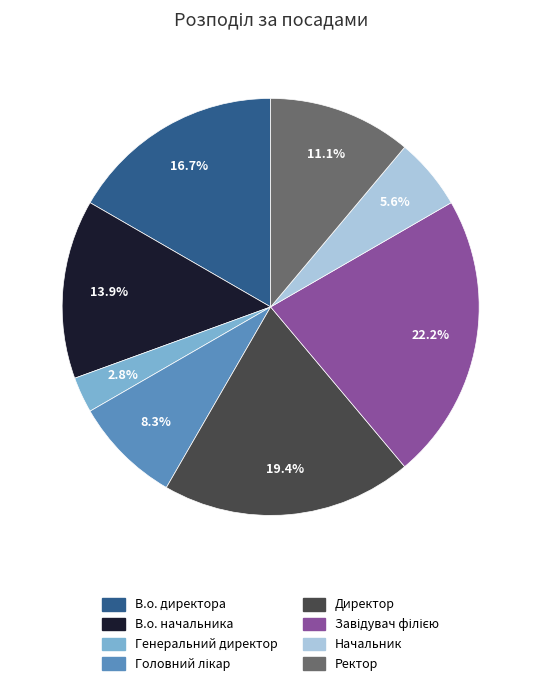

To the nearest percent, what portion does Начальник represent?

6%